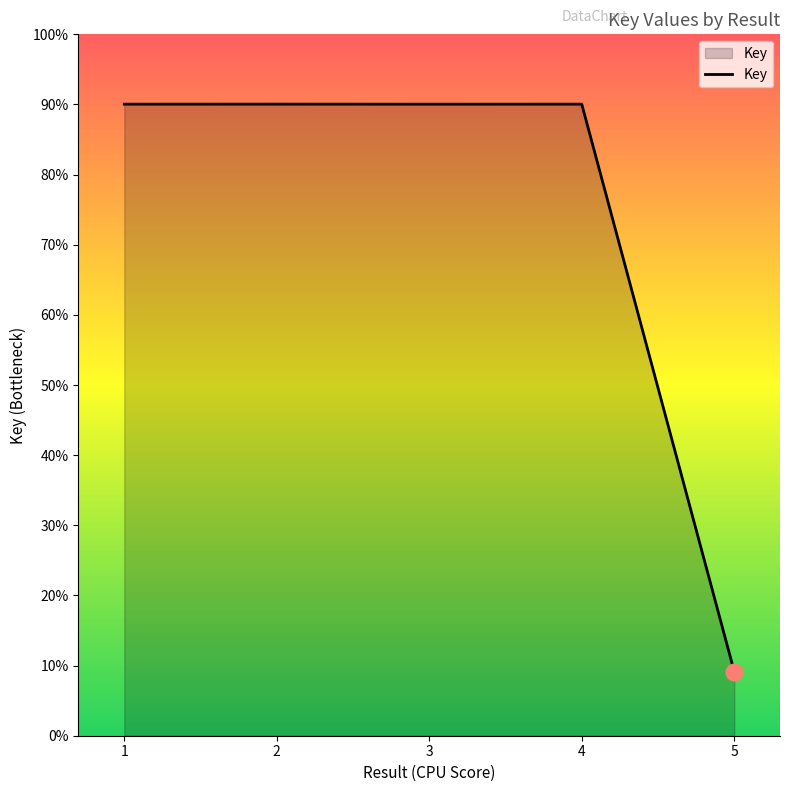

Does the chart have visible grid lines?

No